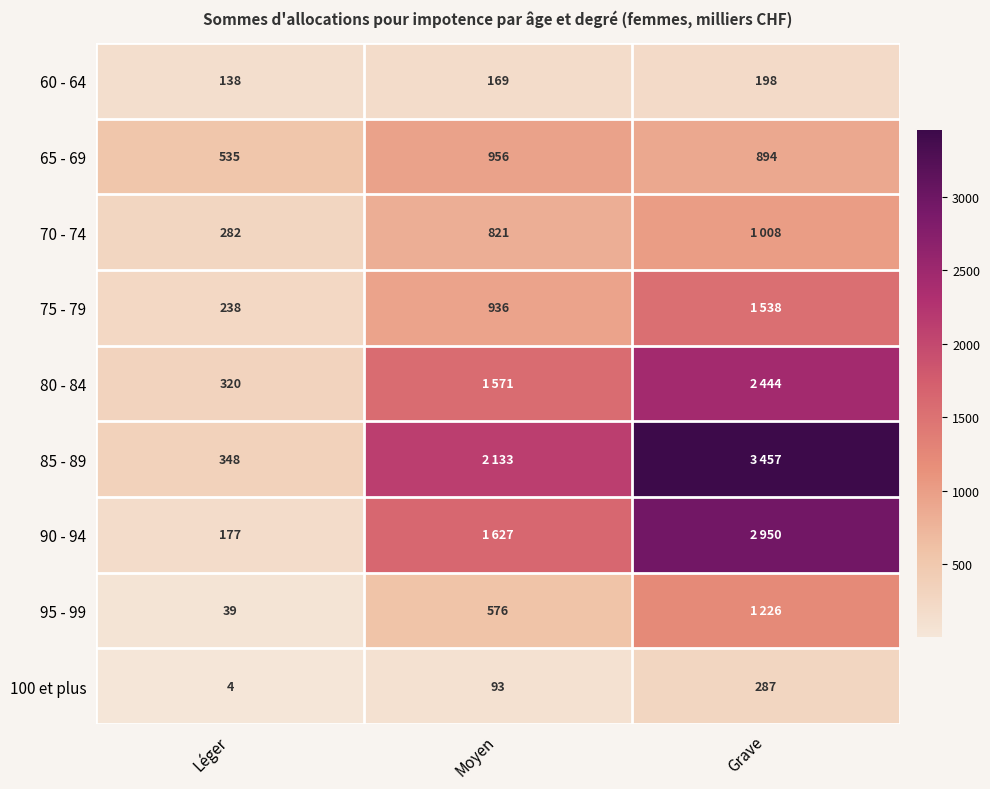

Is the value of 70 - 74 at Moyen greater than the value of 90 - 94 at Léger?

Yes